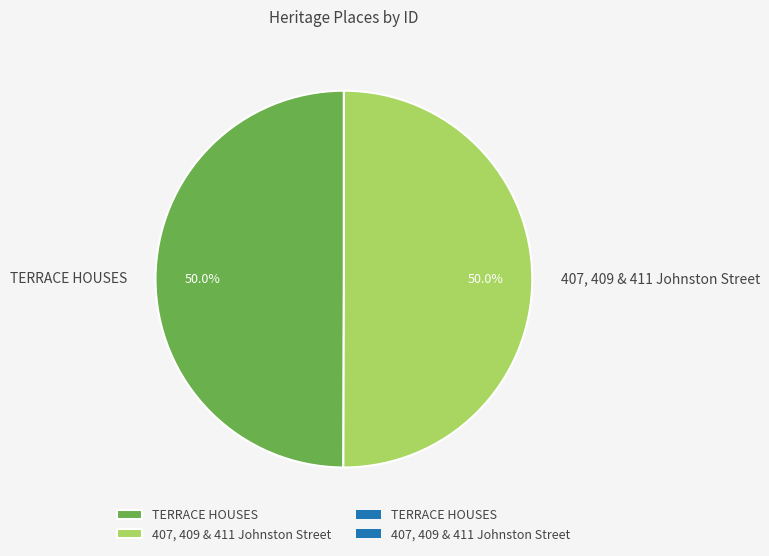

What is the ratio of the value at TERRACE HOUSES to the value at 407, 409 & 411 Johnston Street?

1.0